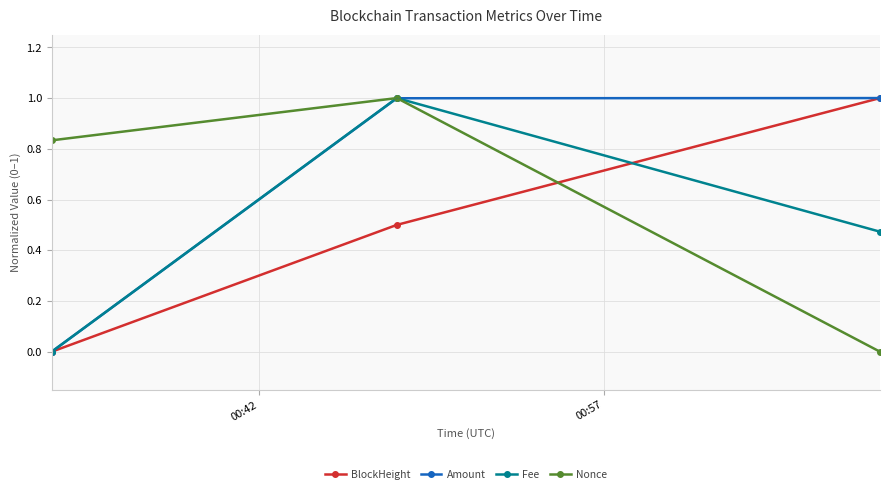

How many values in BlockHeight are above zero?

2